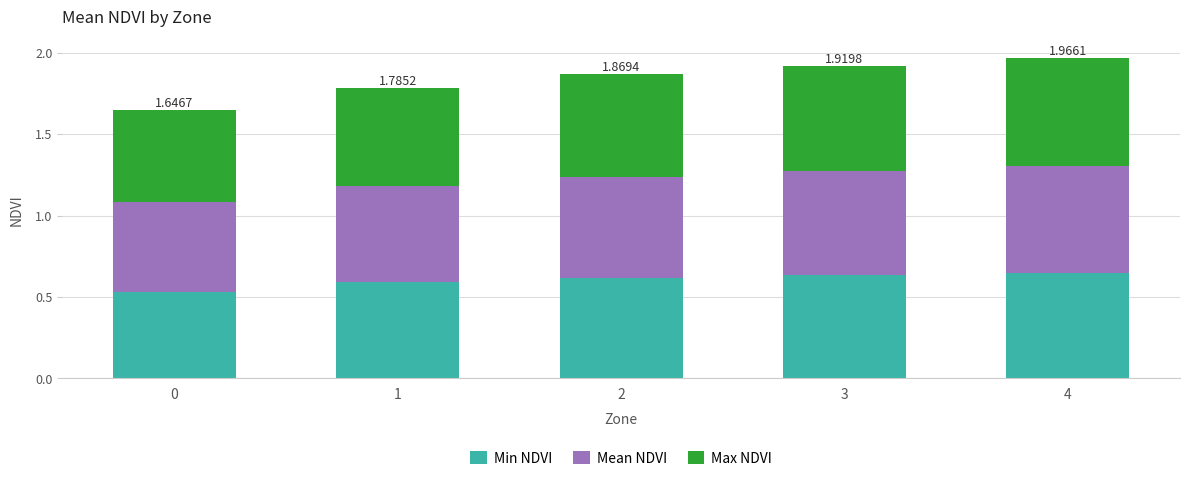

What is the sum of all Min NDVI values?

3.0